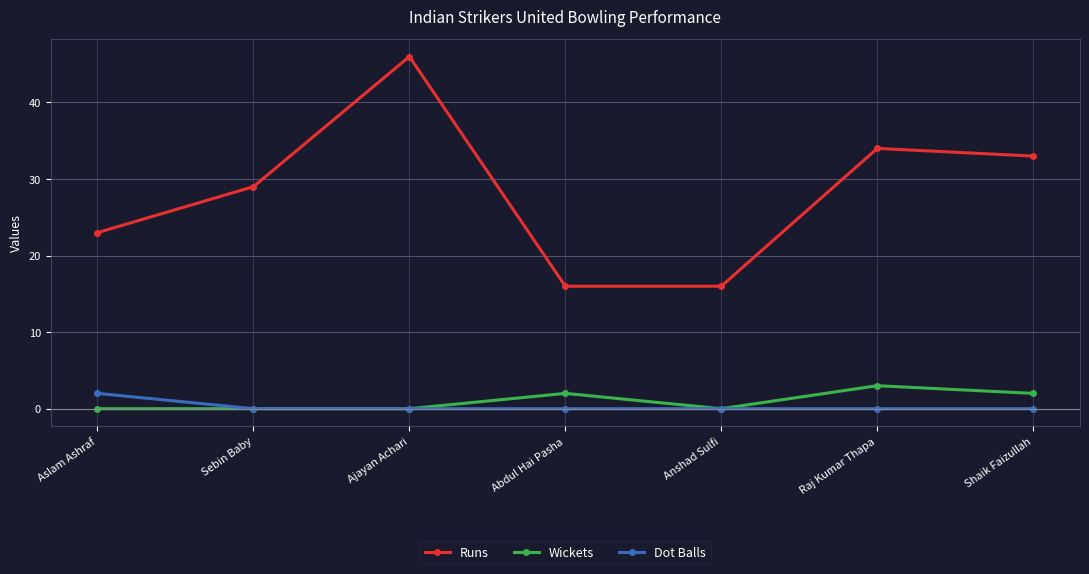

Is it true that Dot Balls equals 2 at Aslam Ashraf?

True